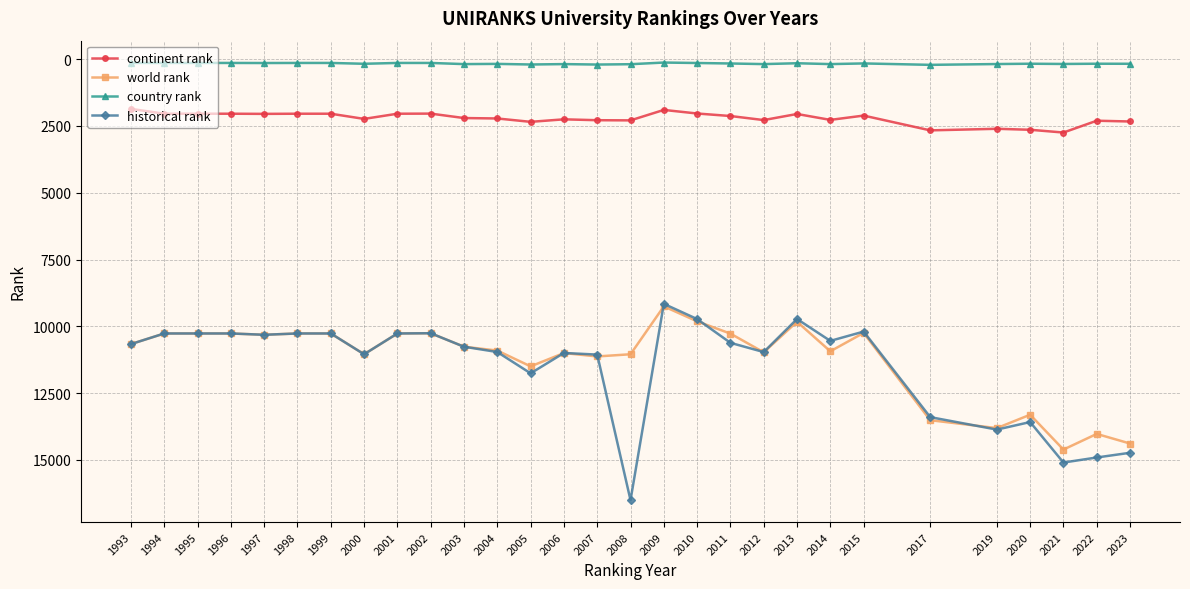

List the series in order of their peak value, lowest first.

country rank, continent rank, world rank, historical rank